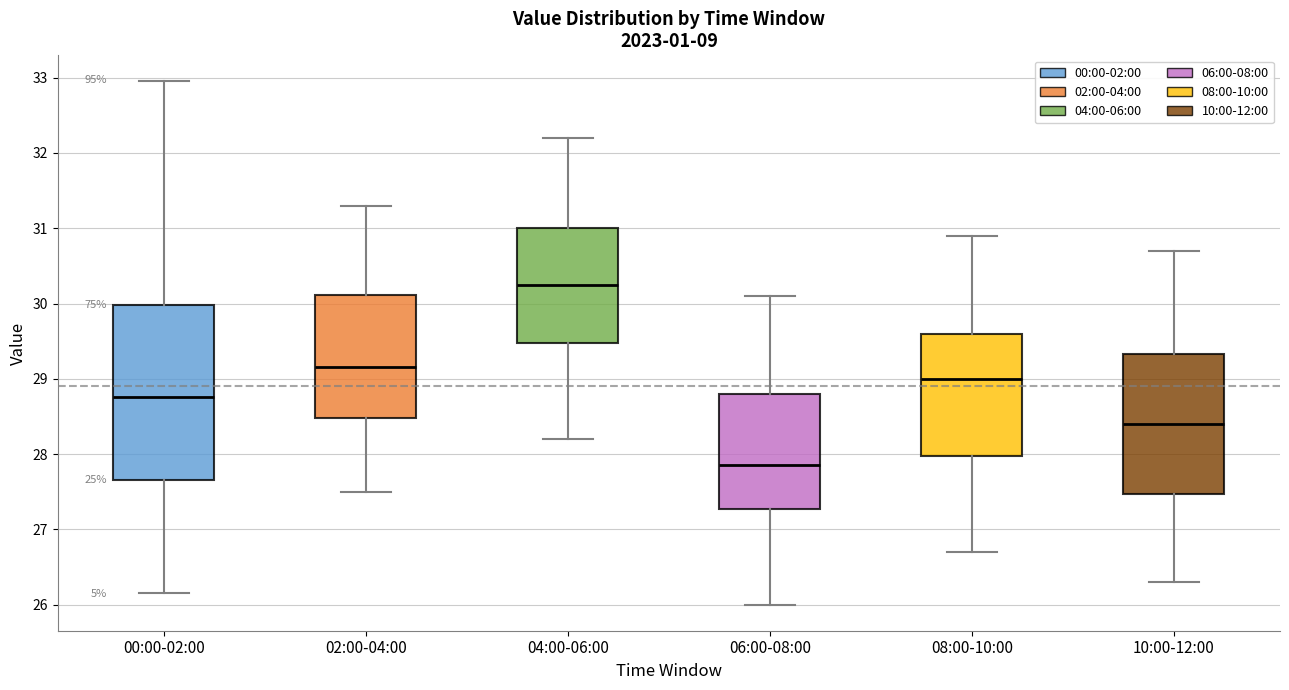

Where does the median line of the box for 04:00-06:00 sit on the y-axis? The values are not printed on the chart, so give them approximately, as read against the axis.

30.3